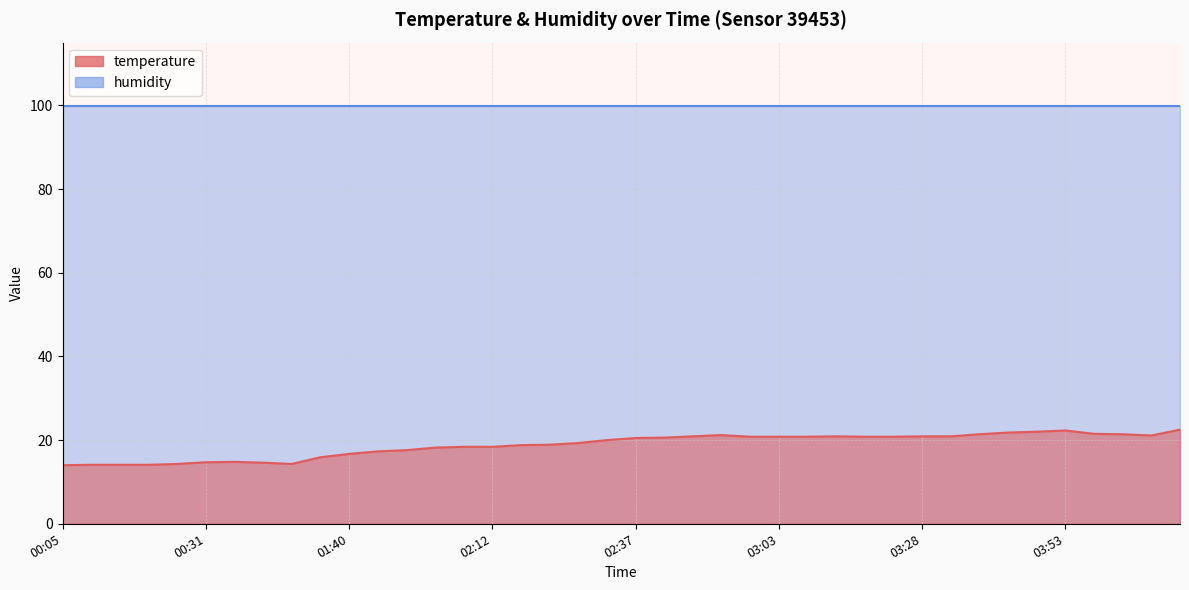

Rank the categories by value from highest to lowest.

04:14, 03:53, 03:48, 03:43, 03:59, 03:38, 04:04, 02:53, 04:09, 02:48, 03:13, 03:28, 03:33, 02:58, 03:03, 03:08, 03:18, 03:23, 02:43, 02:37, 02:32, 02:27, 02:22, 02:17, 02:07, 02:12, 02:01, 01:51, 01:45, 01:40, 01:30, 00:36, 00:31, 00:42, 00:26, 00:58, 00:10, 00:16, 00:21, 00:05